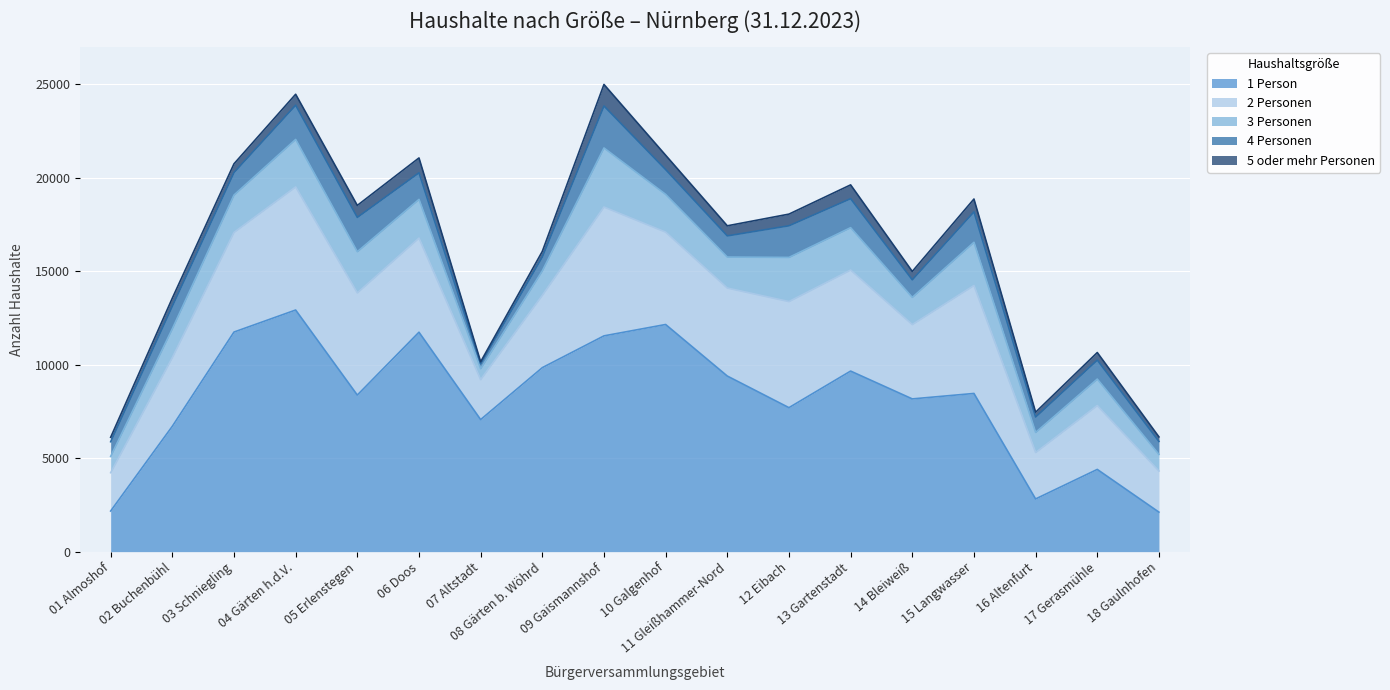

At how many categories does at least one series exceed 7718?

11